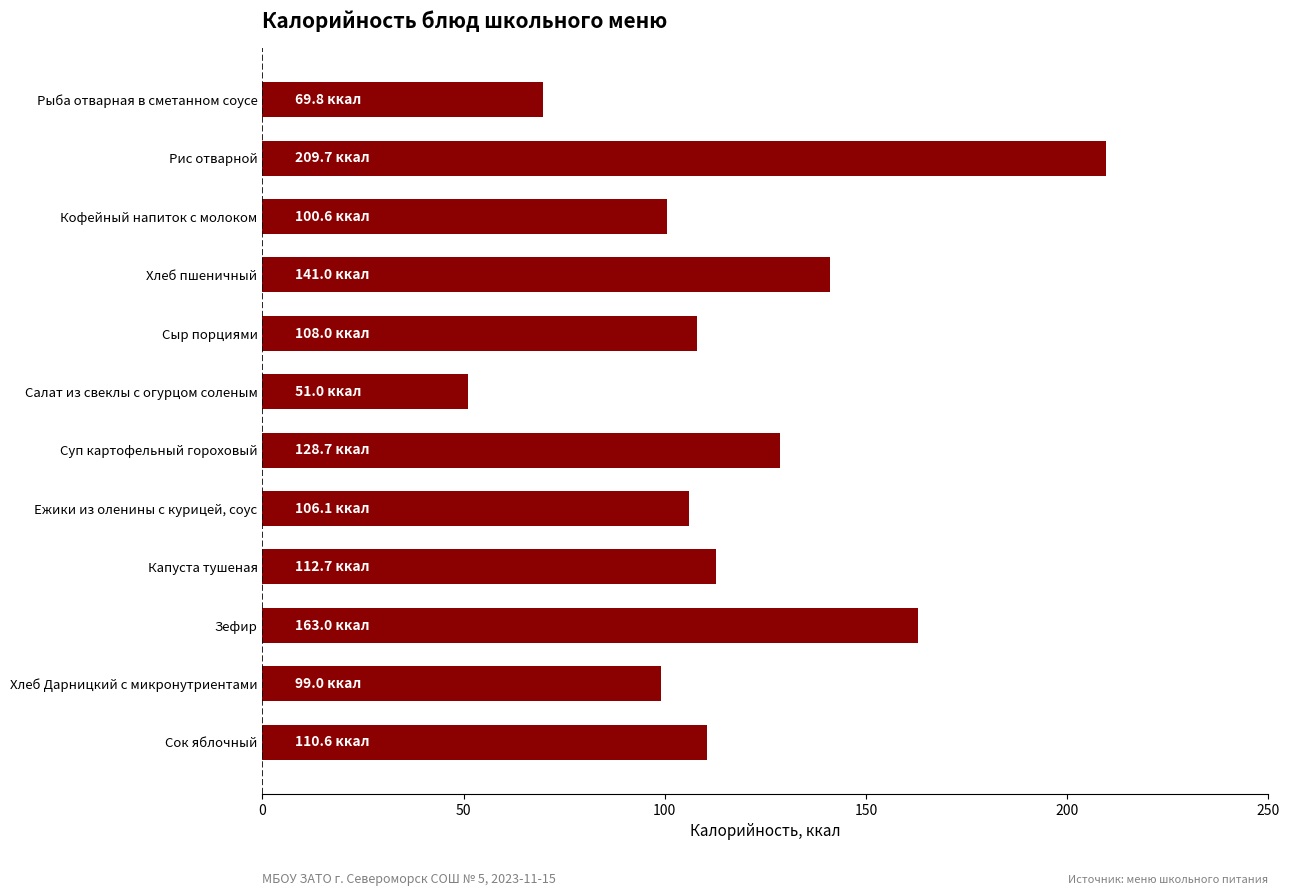

What is the ratio of the value at Рыба отварная в сметанном соусе to the value at Капуста тушеная?

0.6